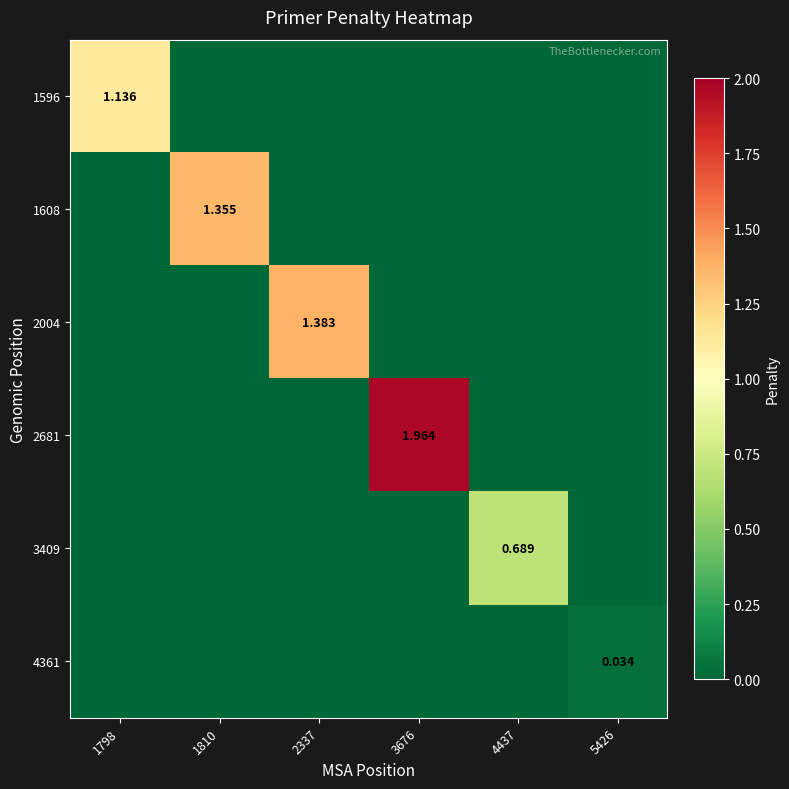

Is it true that 4361 equals -0.0 at 3676?

False